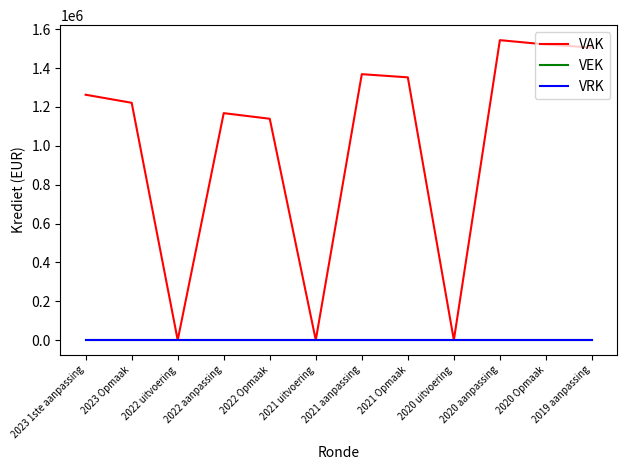

At how many categories does at least one series exceed 892129?

9